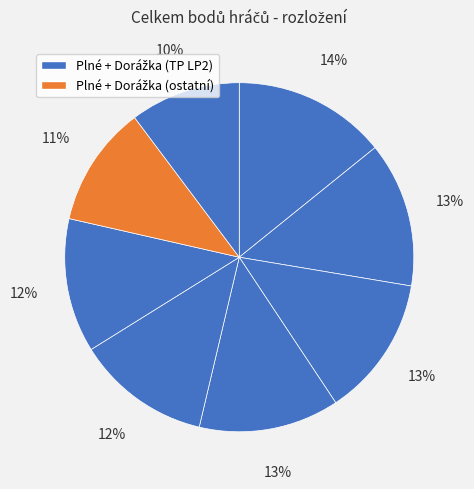

Count the number of slices in the pie.

8